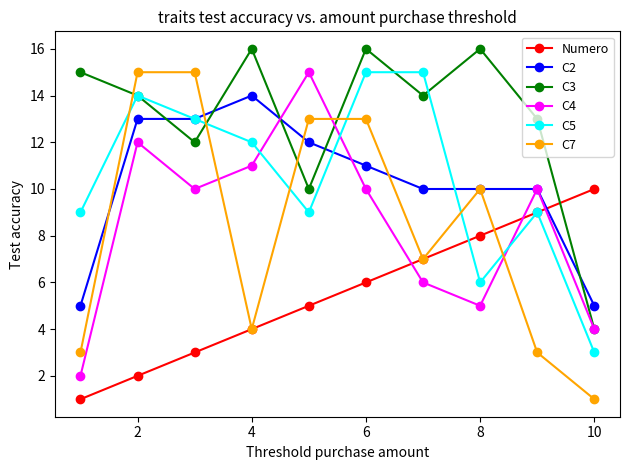

Which series has the largest total across all categories?

C3